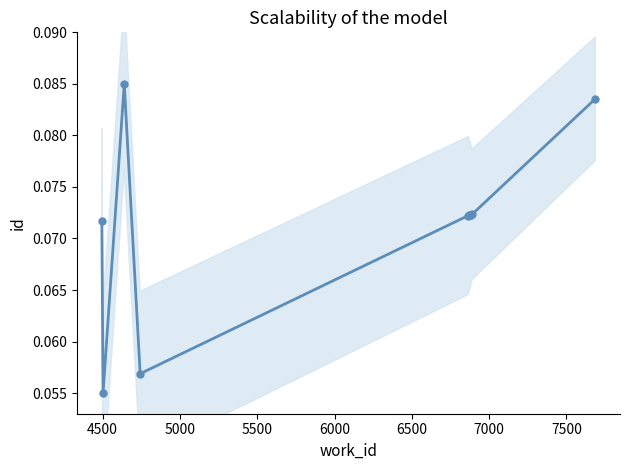

Where is the data nearest to the value 0?

4500